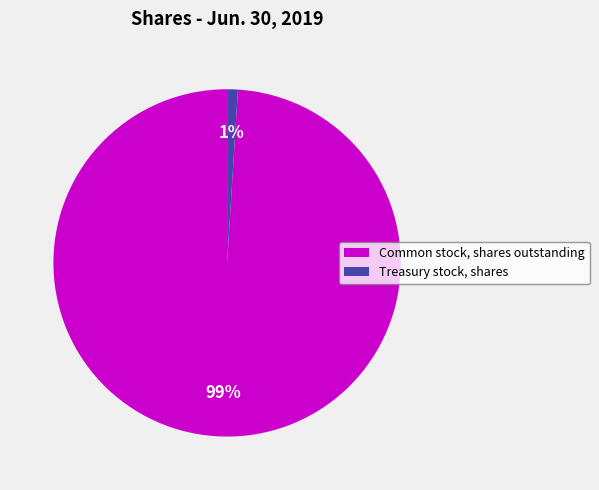

What is the majority slice?

Common stock, shares outstanding